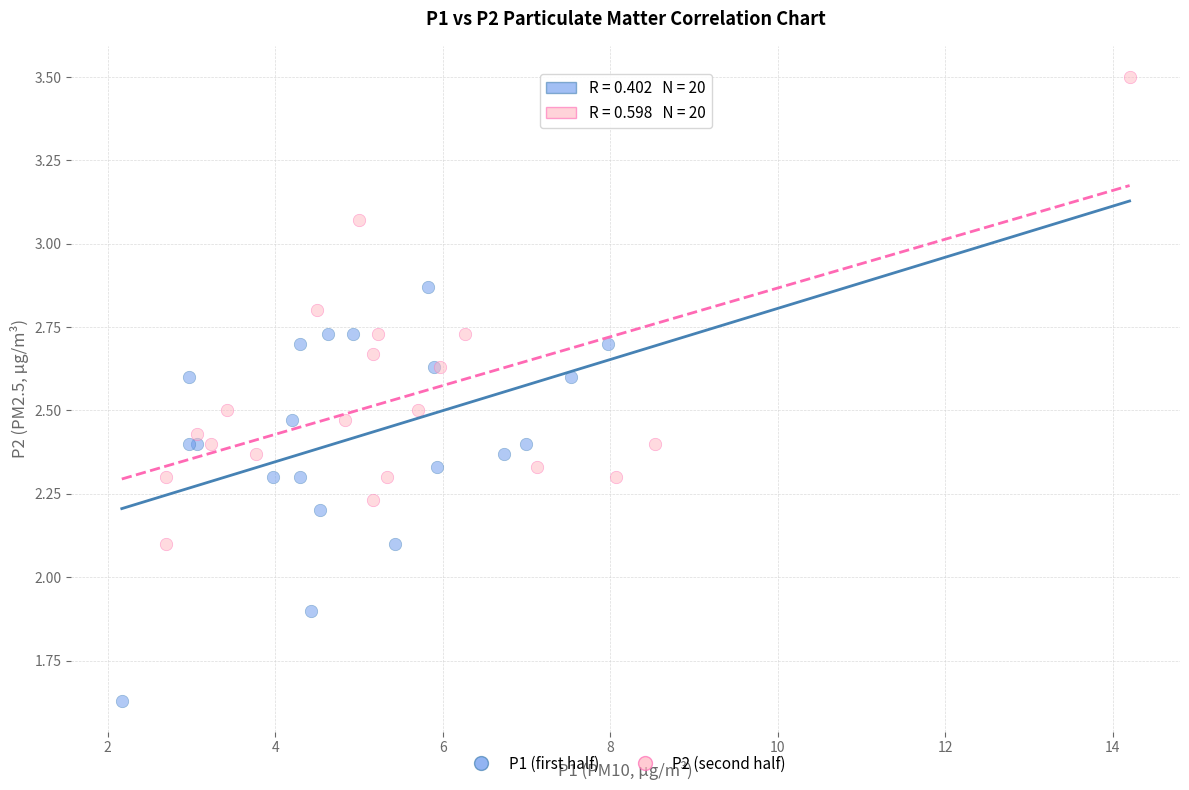

Which series reaches the minimum Y coordinate?

P1 (first half)